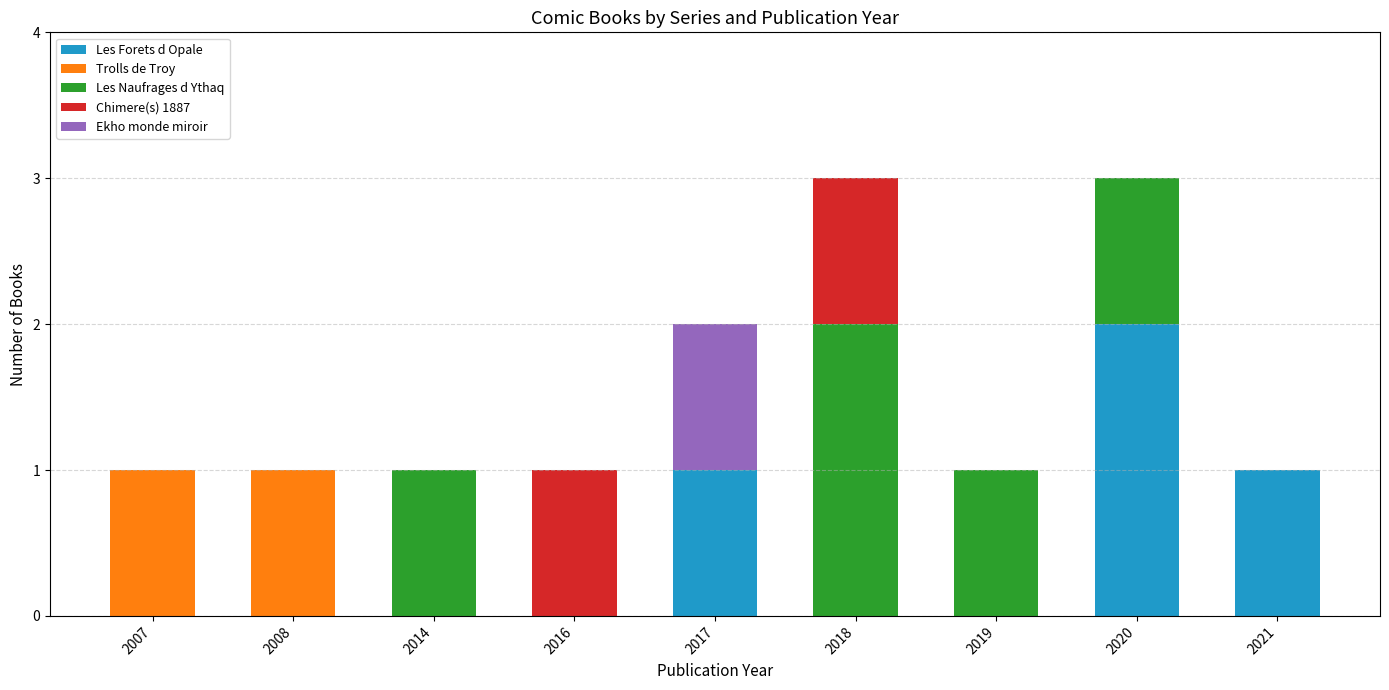

The value of Les Forets d Opale at 2008 is 0. True or false?

True